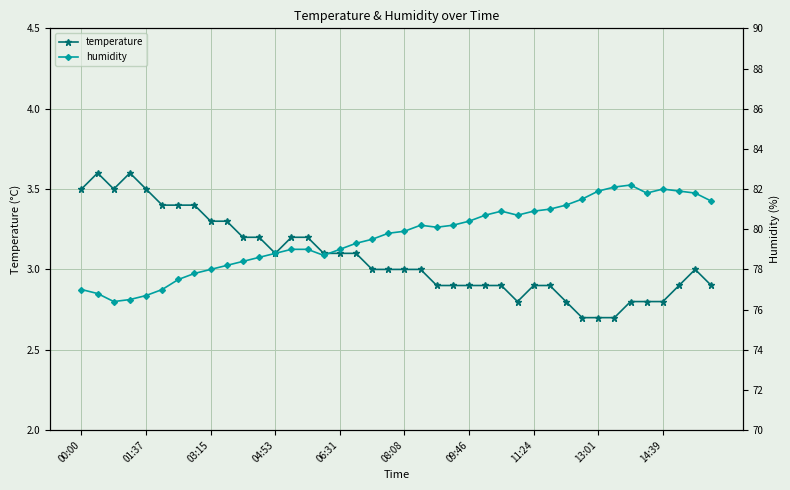

Is it true that temperature equals 1.7 at 08:08?

False